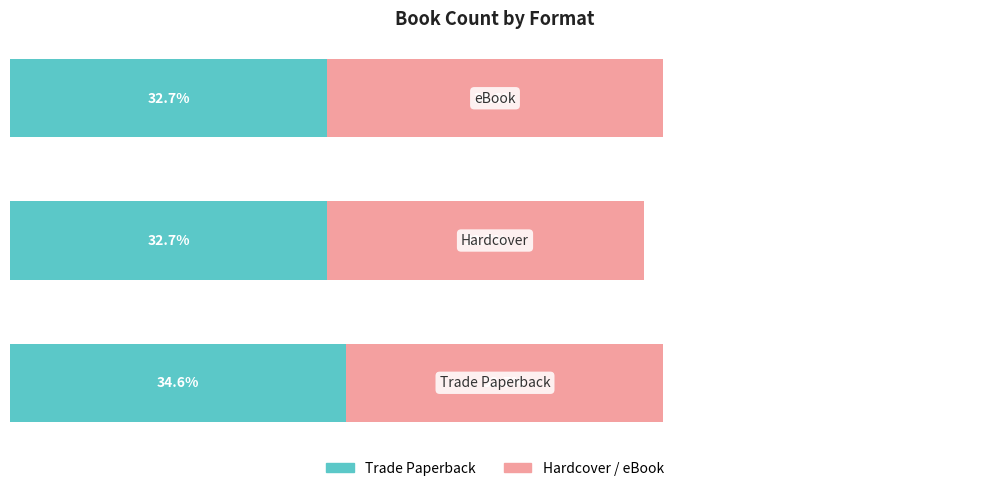

What are all the series names shown in the legend?

Trade Paperback, Hardcover / eBook